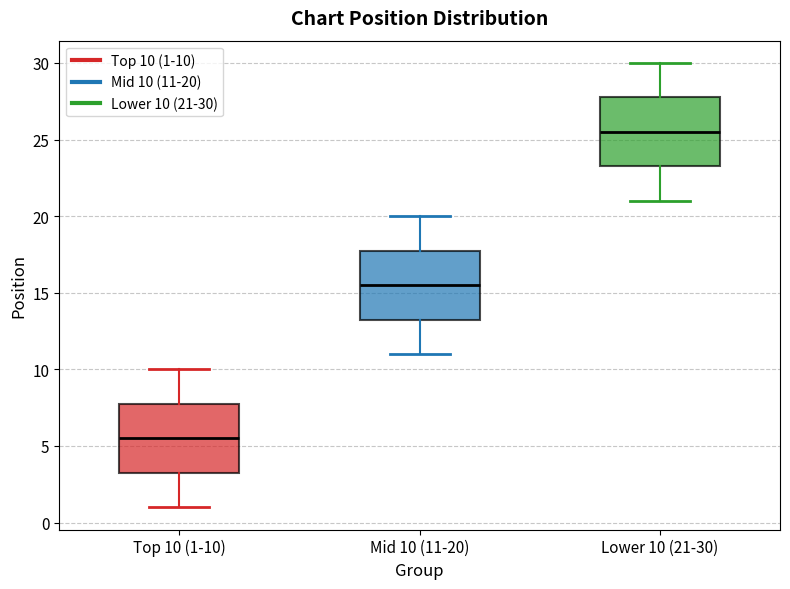

Where does the median line of the box for Mid 10 (11-20) sit on the y-axis? The values are not printed on the chart, so give them approximately, as read against the axis.

15.5